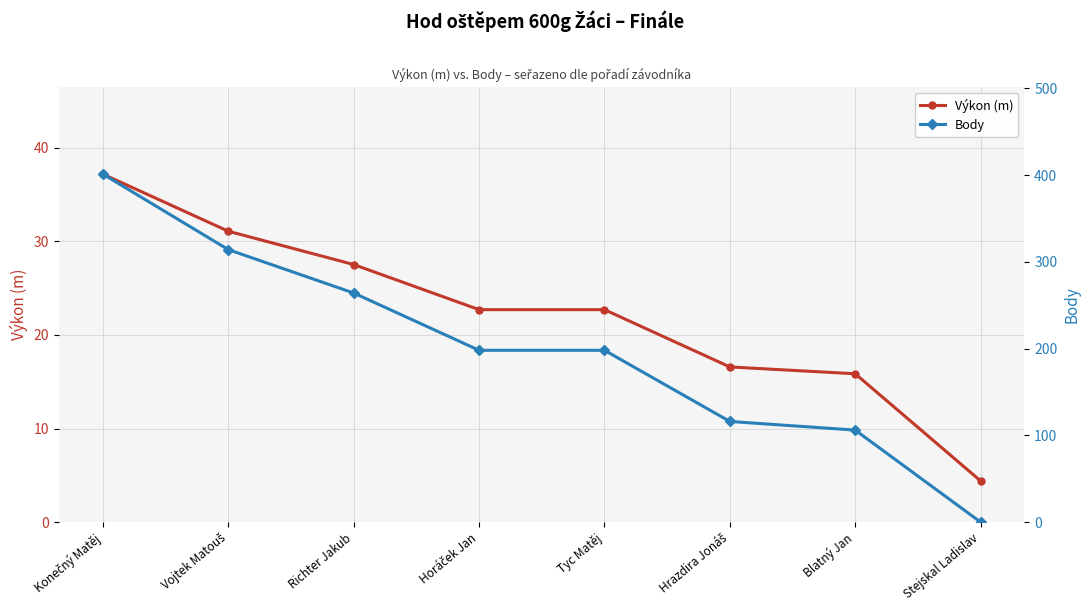

Reading left to right, extract all data points from this chart.

Výkon (m): Konečný Matěj=37.2	Vojtek Matouš=31.1	Richter Jakub=27.5	Horáček Jan=22.7	Tyc Matěj=22.7	Hrazdira Jonáš=16.6	Blatný Jan=15.8	Stejskal Ladislav=4.4
Body: Konečný Matěj=401.0	Vojtek Matouš=314.0	Richter Jakub=264.0	Horáček Jan=198.0	Tyc Matěj=198.0	Hrazdira Jonáš=116.0	Blatný Jan=106.0	Stejskal Ladislav=0.0